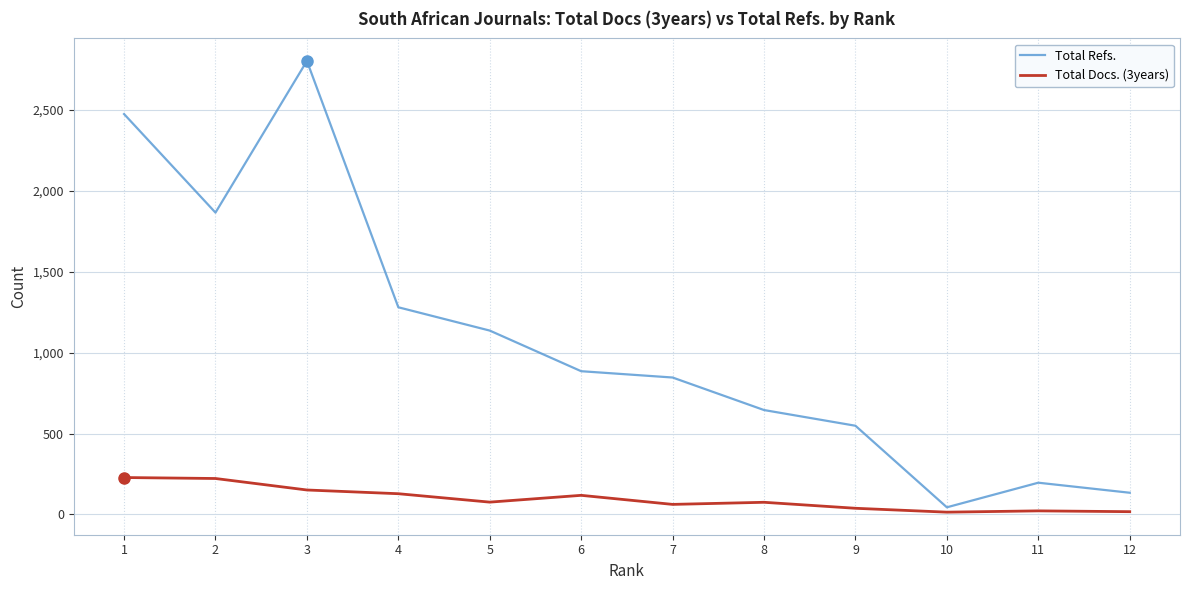

At which label is Total Refs. closest to 1423?

4